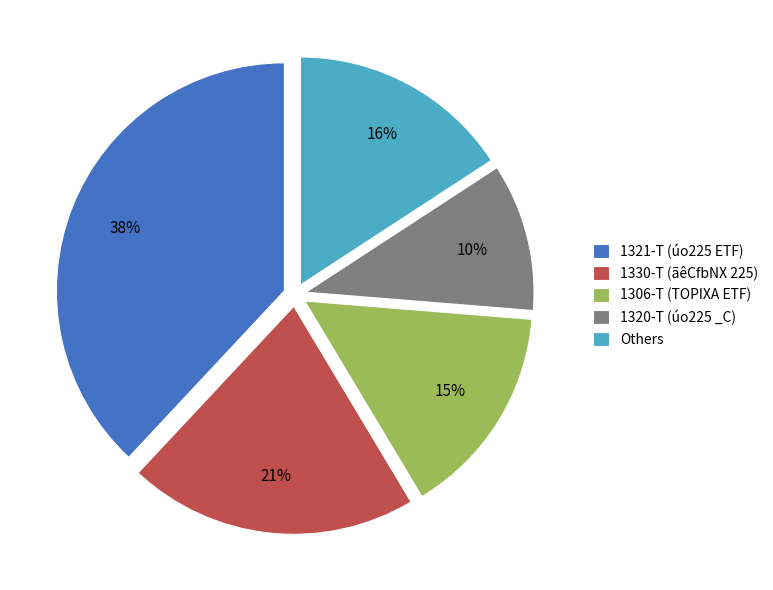

Do Others and 1330-T (ãêCfbNX 225) together represent more than half of the pie?

No